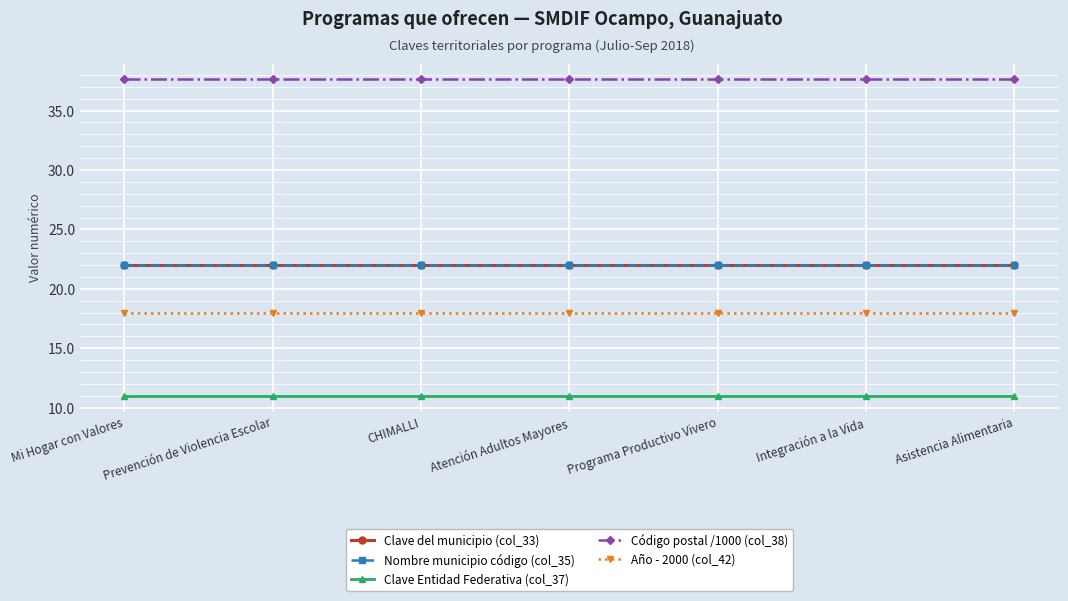

Where is Clave Entidad Federativa (col_37) nearest to the value 11?

Mi Hogar con Valores